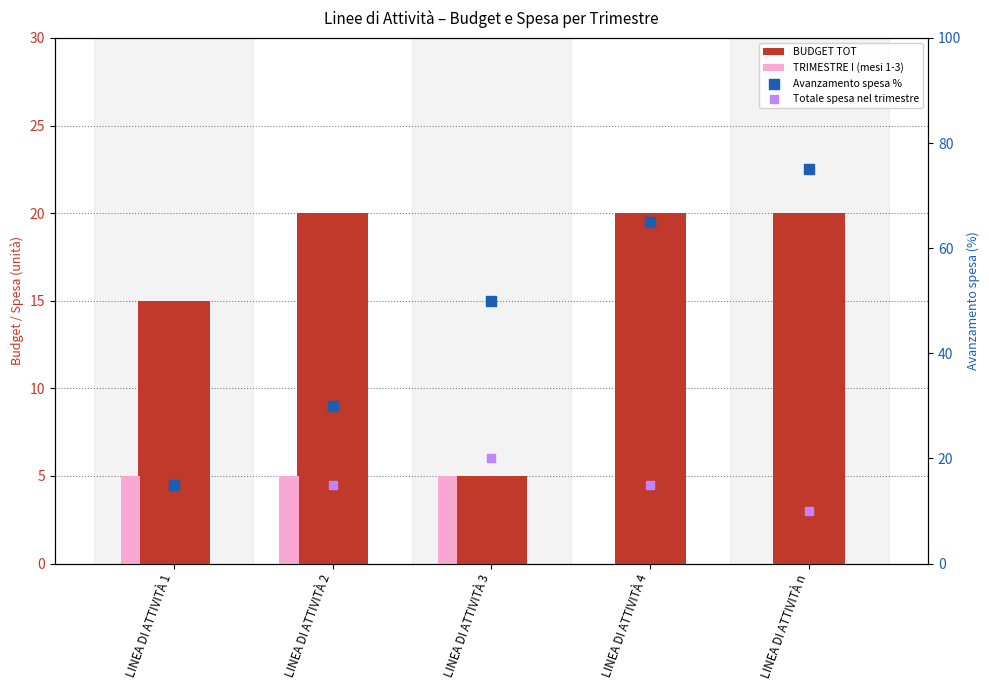

What is the total value across all series at LINEA DI ATTIVITÀ 4?

100